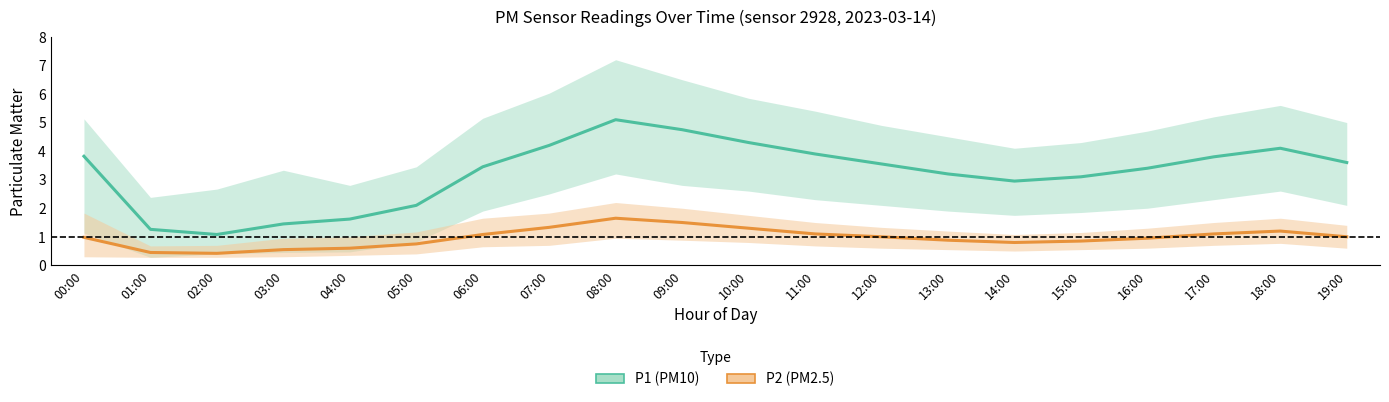

What is the difference between the maximum and second lowest values in the P1_lower series?

2.8